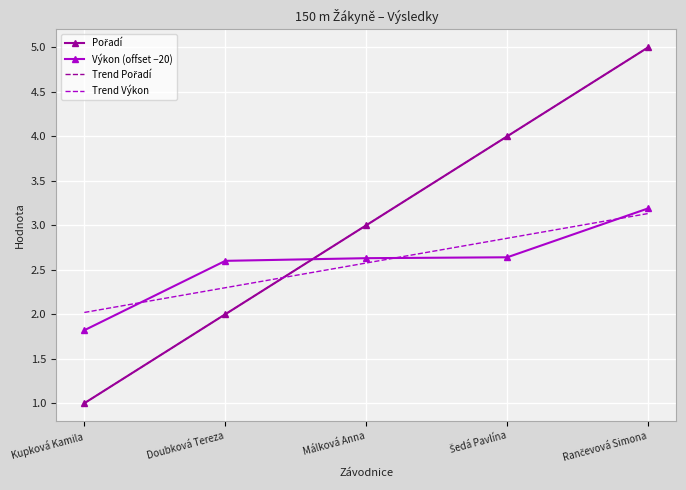

The value of Výkon (offset −20) at Kupková Kamila is 1.8. True or false?

True